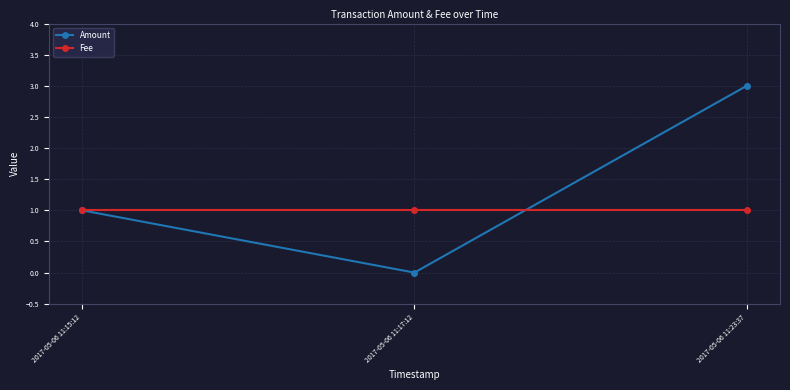

Is this an area chart (filled region under the line)?

No